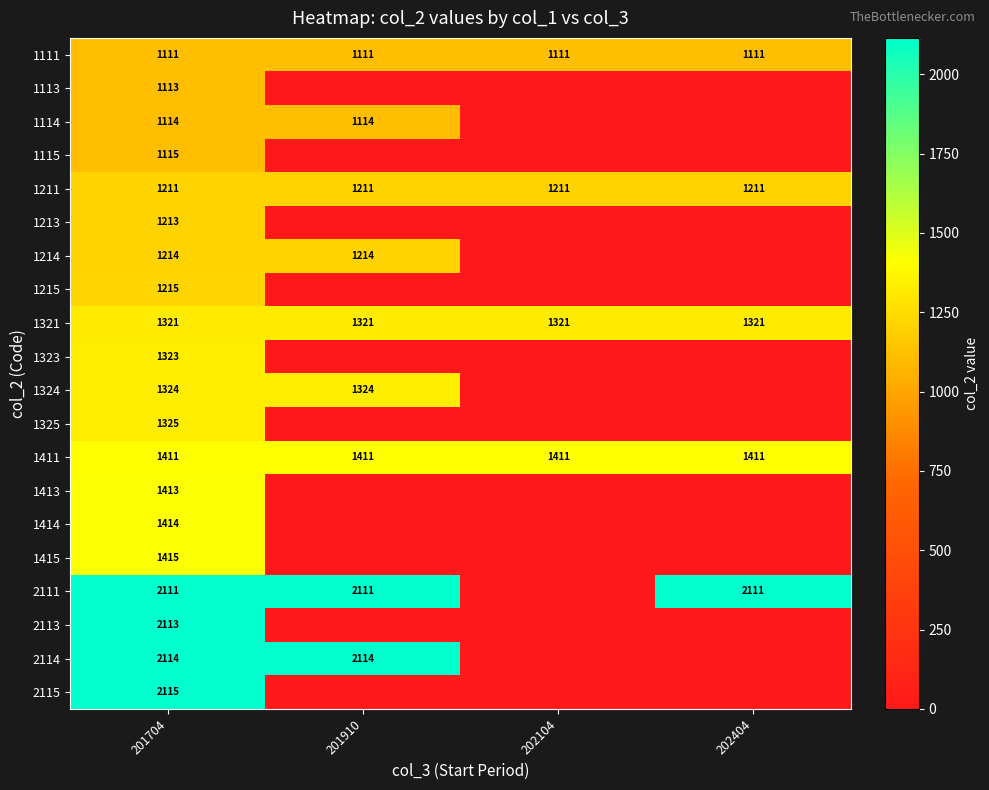

At 201704, list the series in order from smallest to largest.

1111, 1113, 1114, 1115, 1211, 1213, 1214, 1215, 1321, 1323, 1324, 1325, 1411, 1413, 1414, 1415, 2111, 2113, 2114, 2115